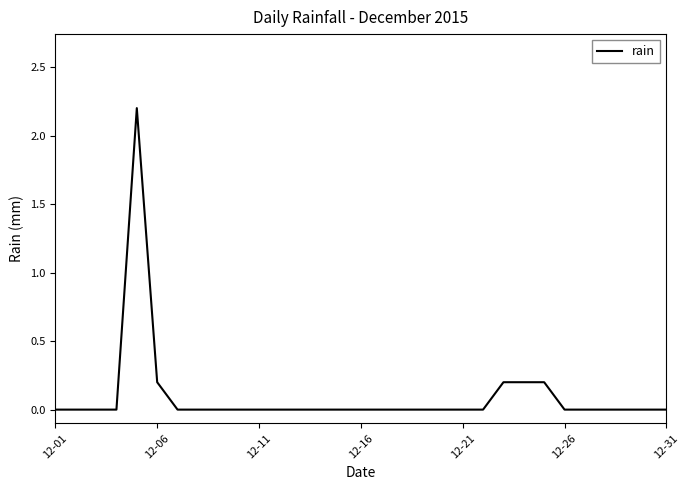

What is the difference between the maximum and minimum values?

2.2